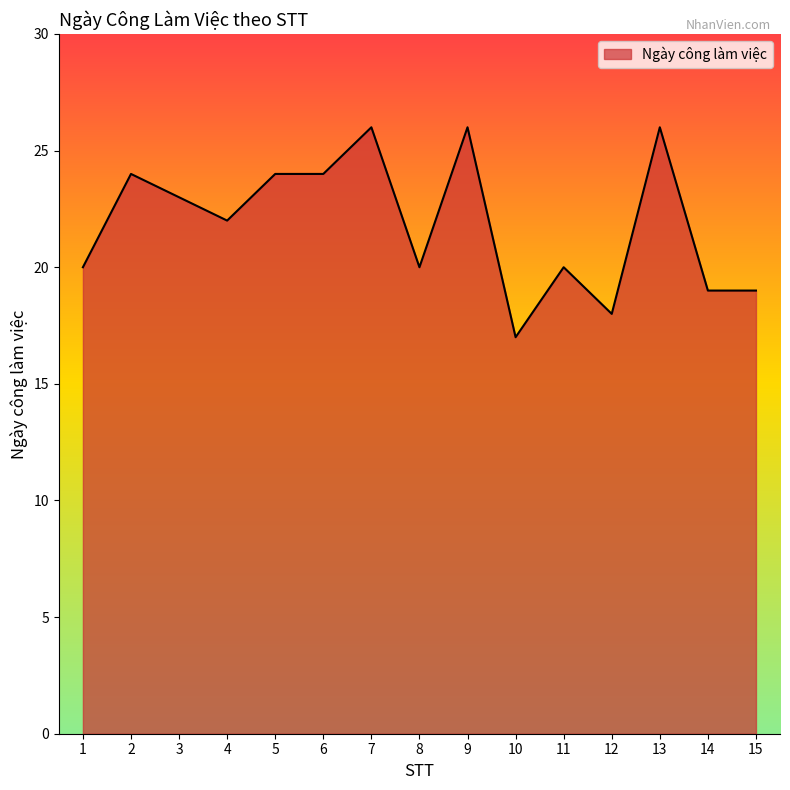

What is the change in value from 4 to 6?

+2